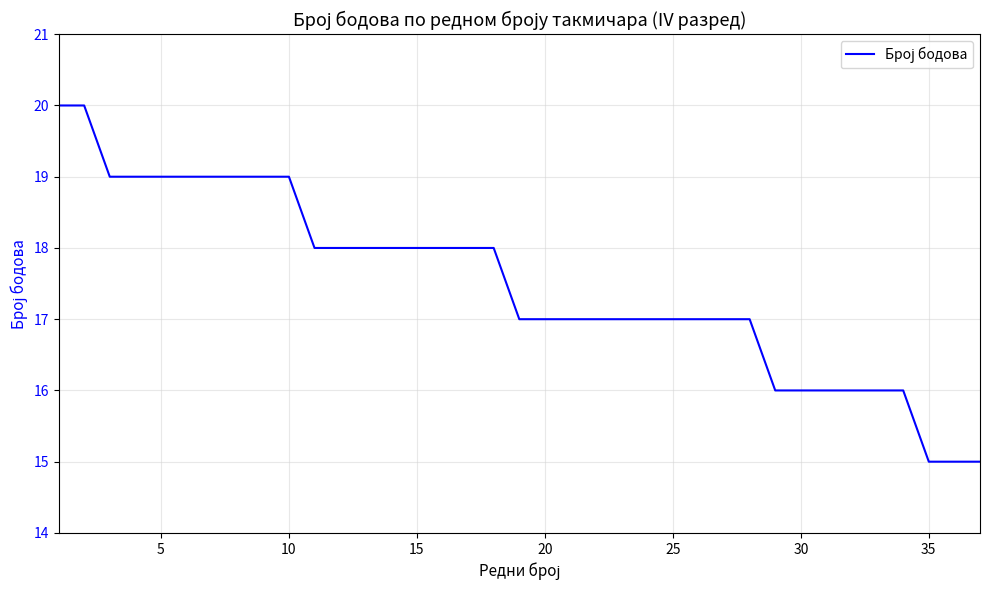

What is the difference between the maximum and minimum values?

5